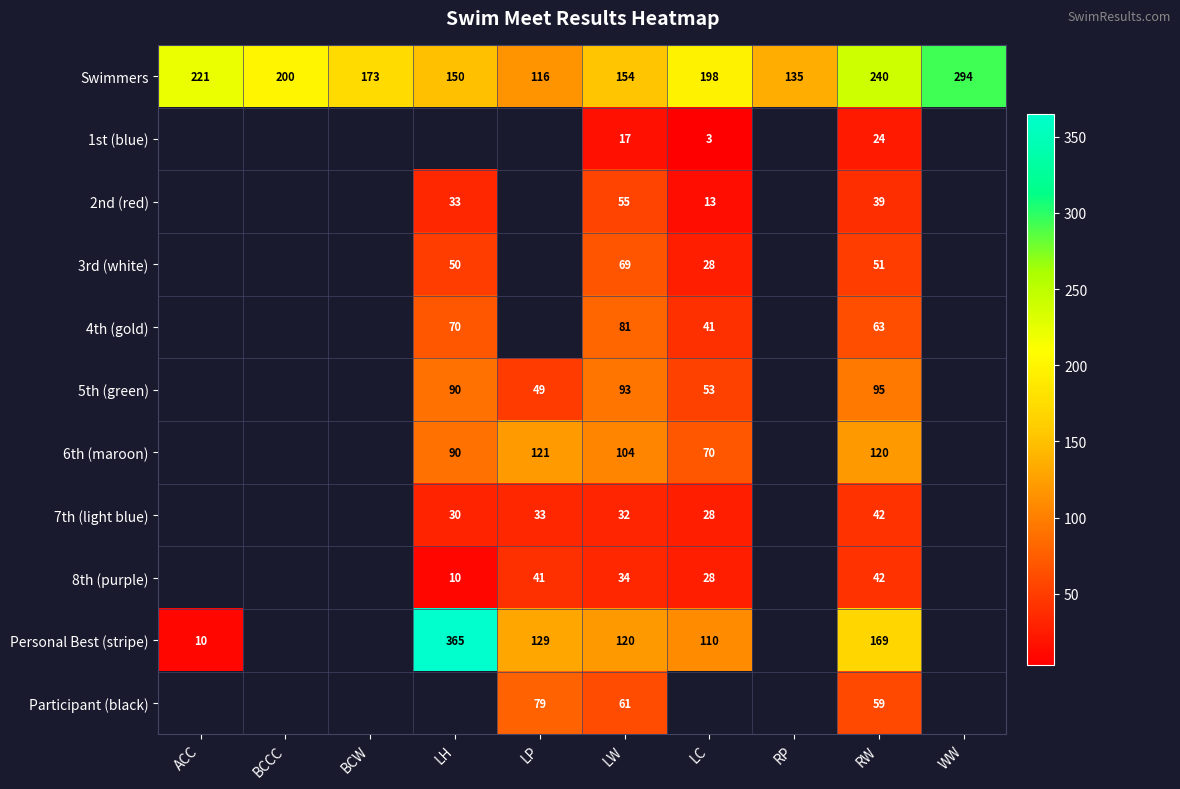

True or false: 3rd (white) has a value of 50 at LH.

True